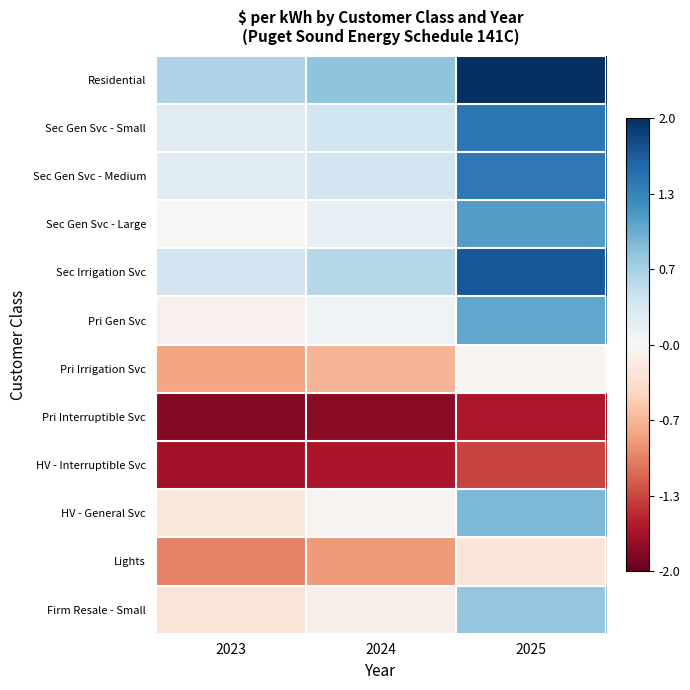

Which has a higher value, 2023 or 2025?

2025